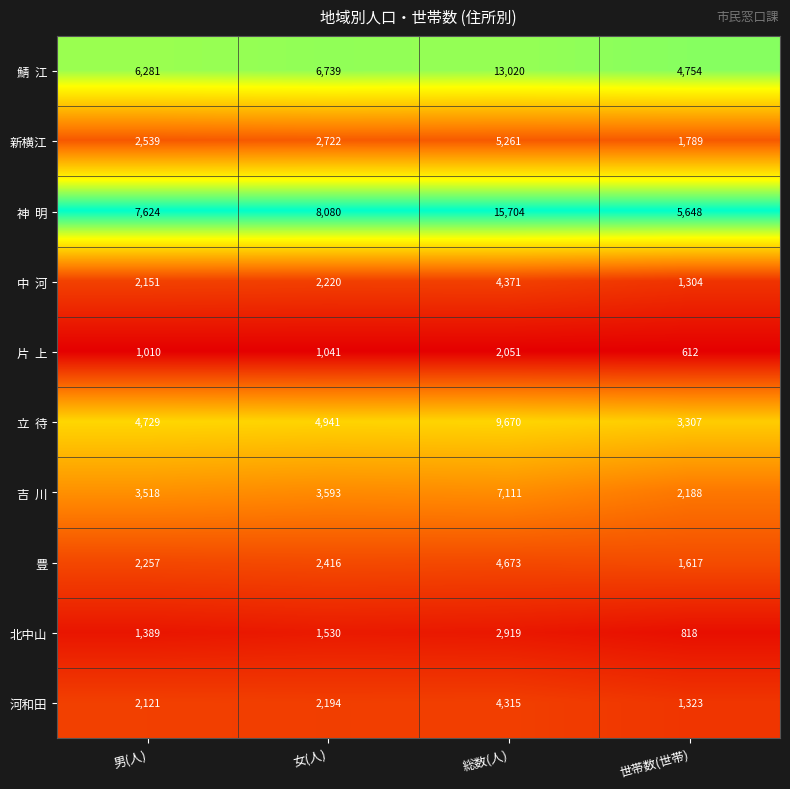

What value does the 豊 series have at 男(人)?

2257